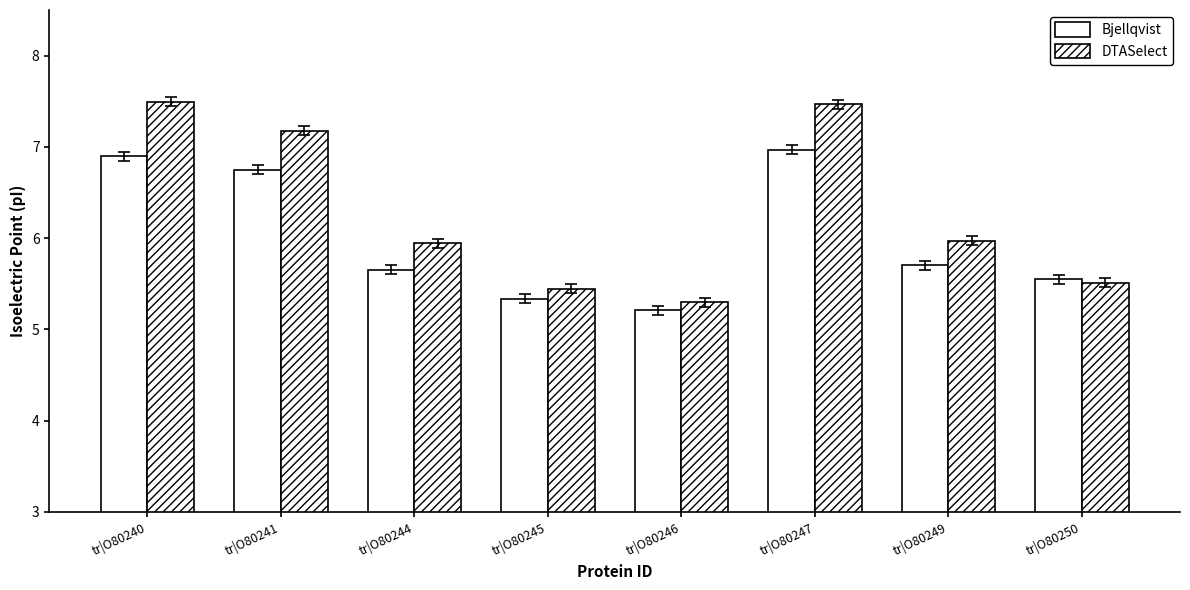

Does the chart contain stacked bars?

No